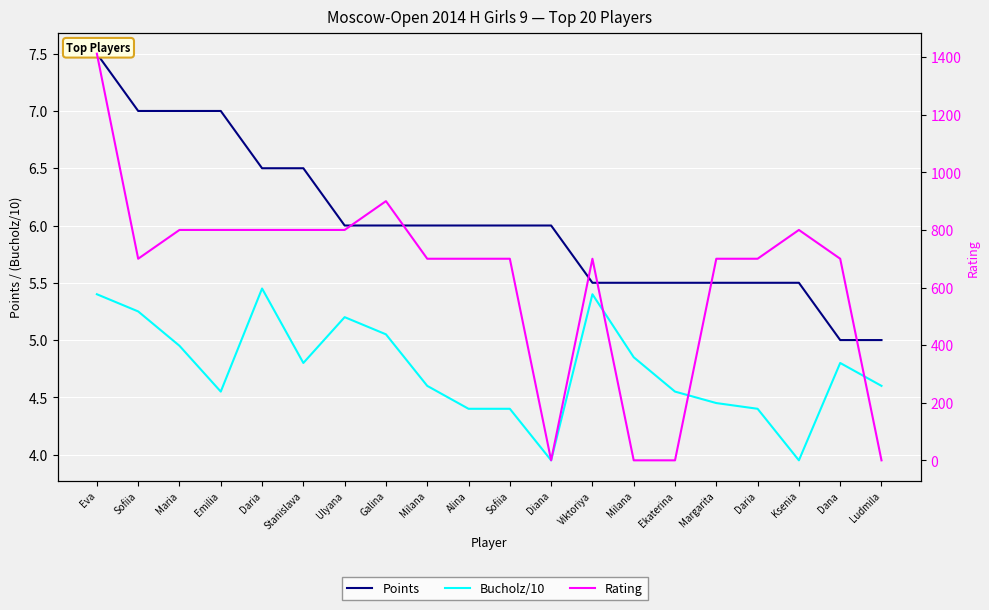

Rank the series by their maximum value, from lowest to highest.

Bucholz/10, Points, Rating